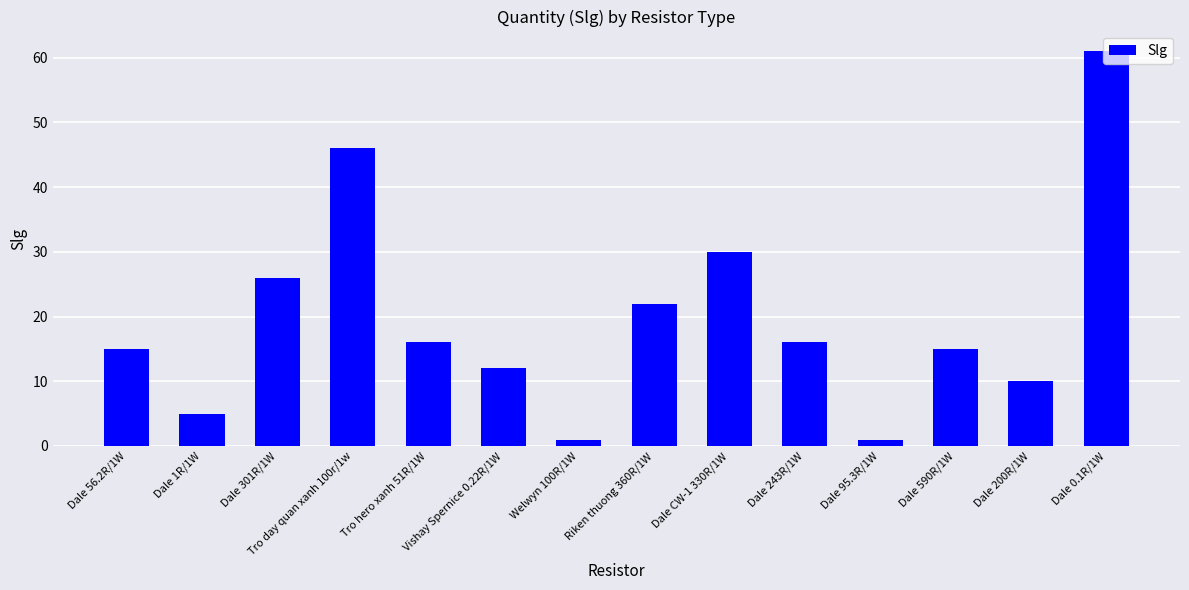

How many bars are there in total?

14